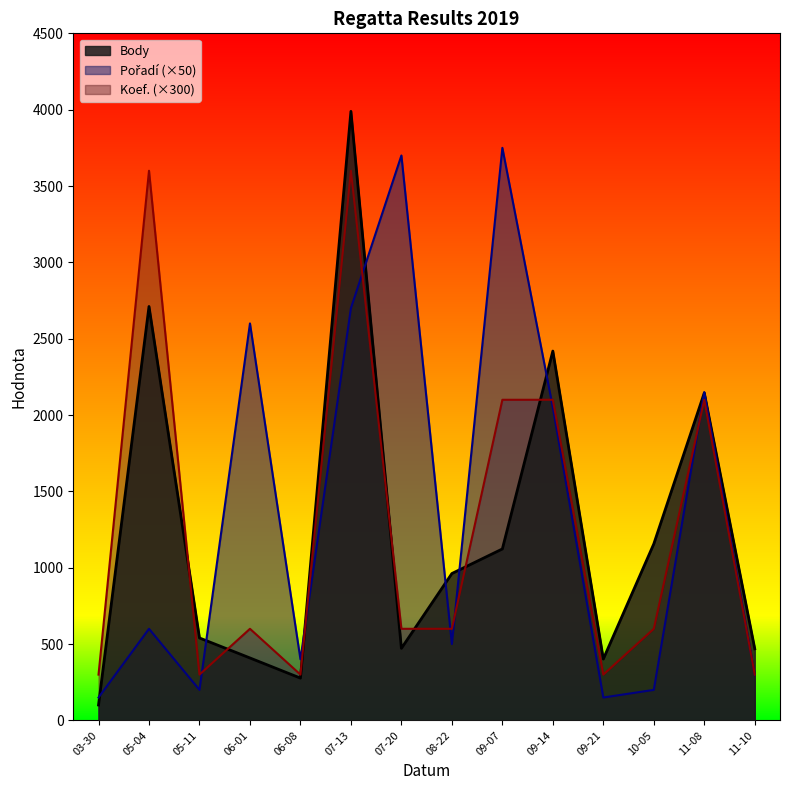

In Koef., how many points are higher than both neighbors (excluding endpoints)?

4